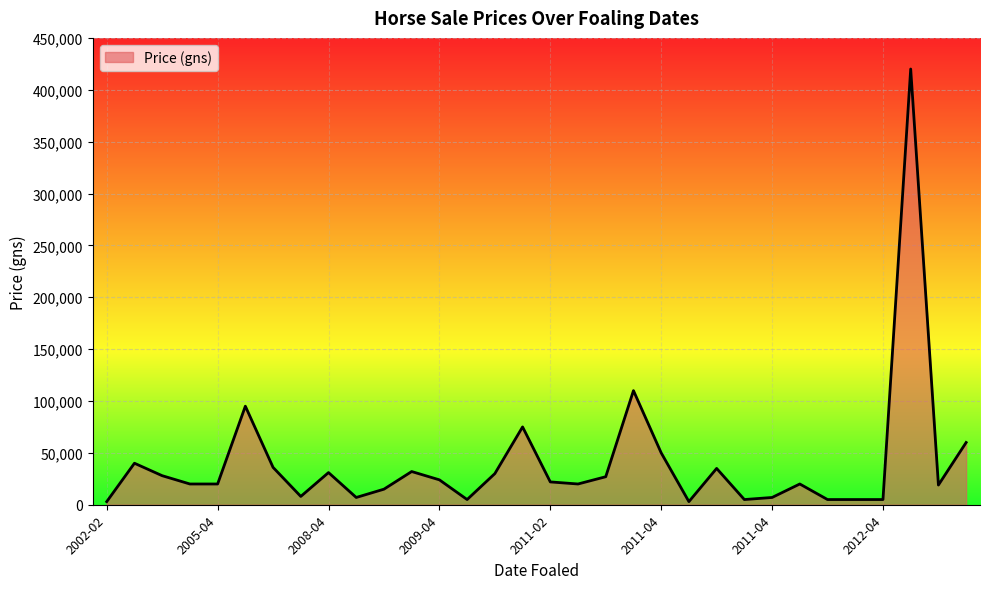

What is the maximum value shown in the chart?

420000